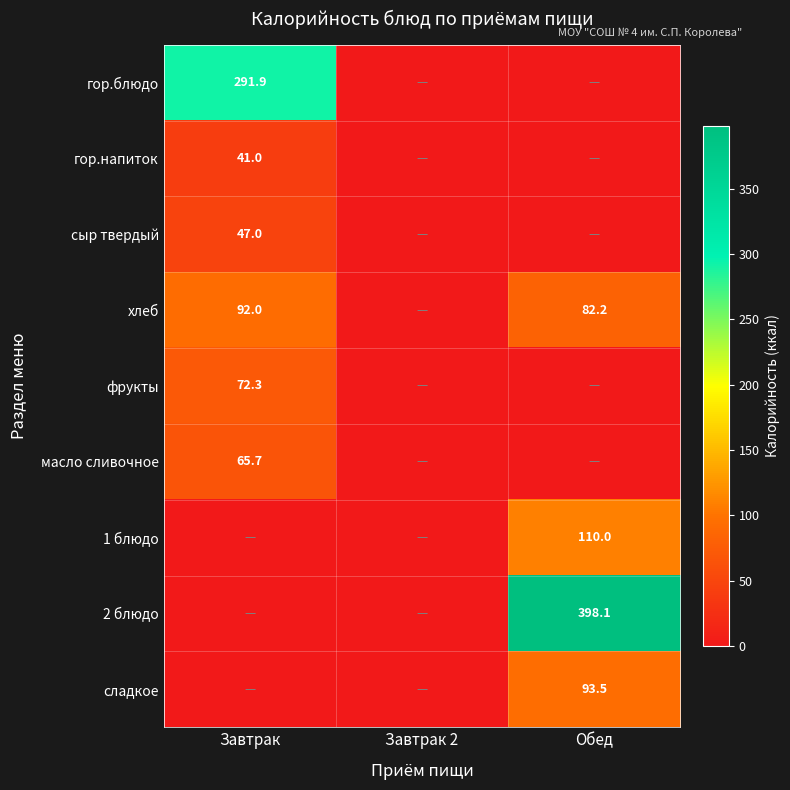

At which category does the chart reach its peak across all series?

Обед